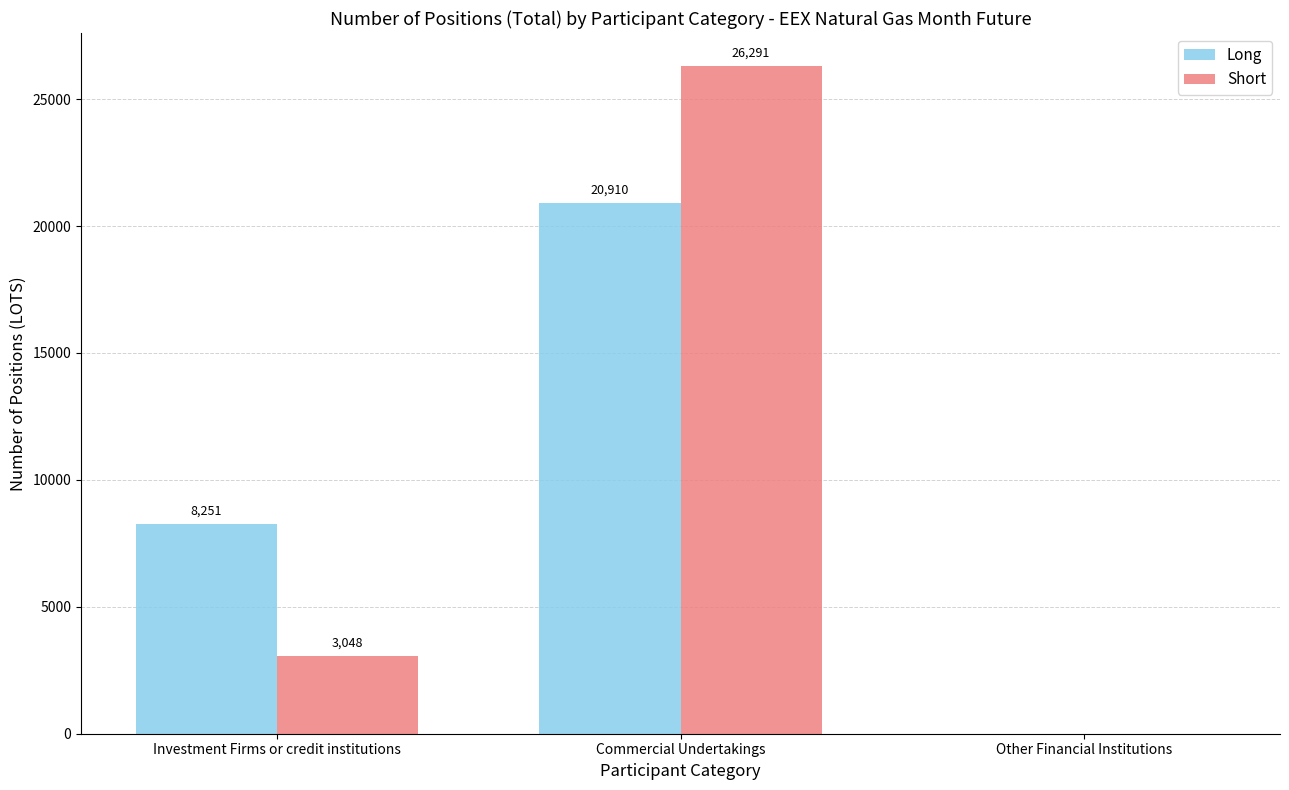

What is the maximum value shown in the chart?

26291